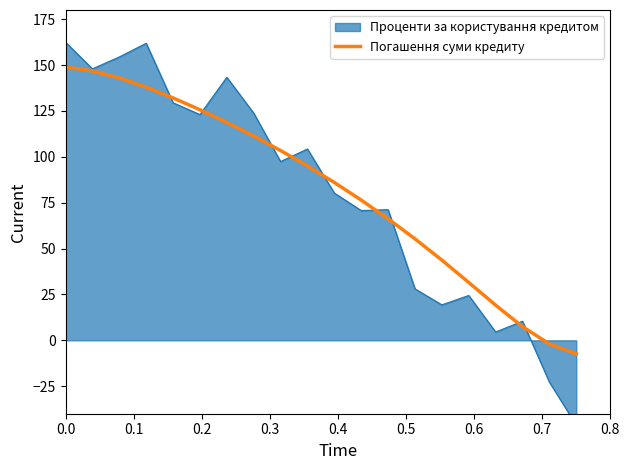

What is the highest value of the Погашення суми кредиту series?

148.9